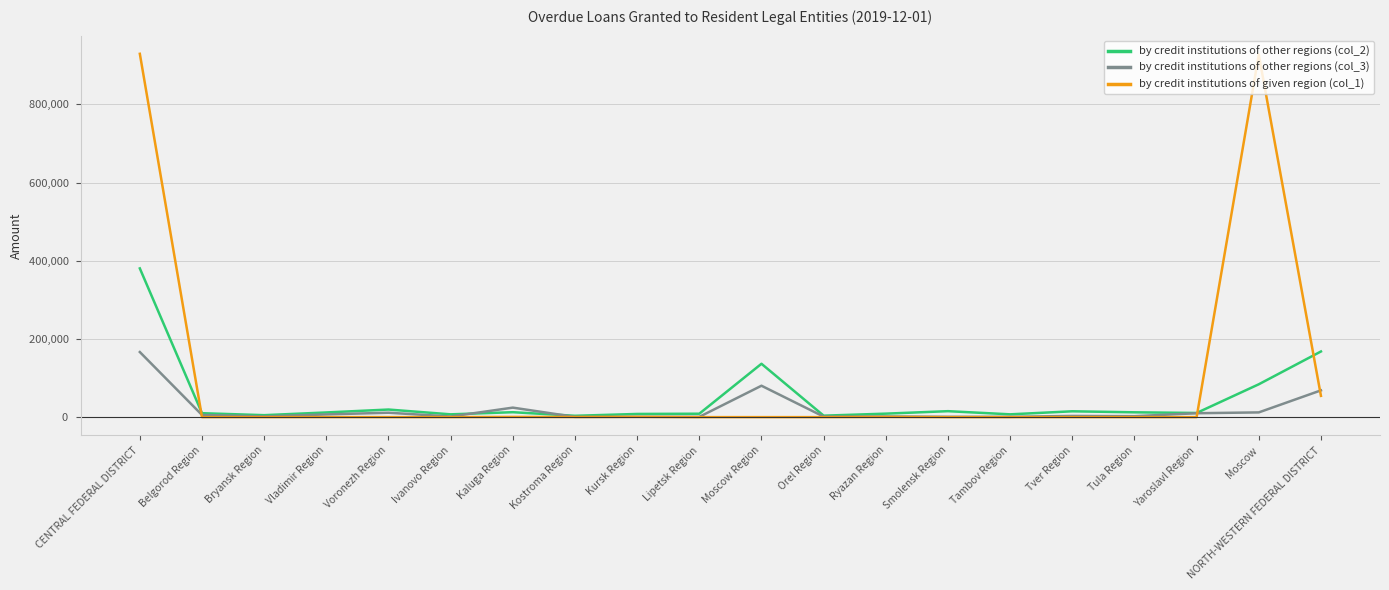

What is the maximum value shown in the chart?

929149